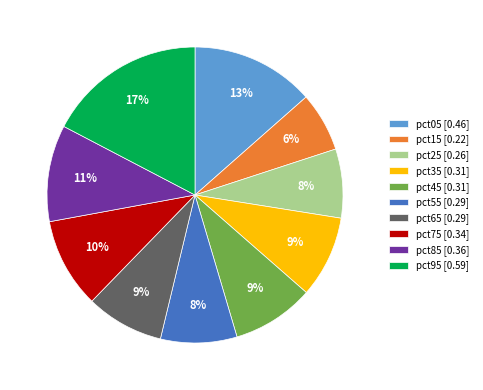

Is the sum of pct55 [0.29] and pct95 [0.59] greater than half?

No